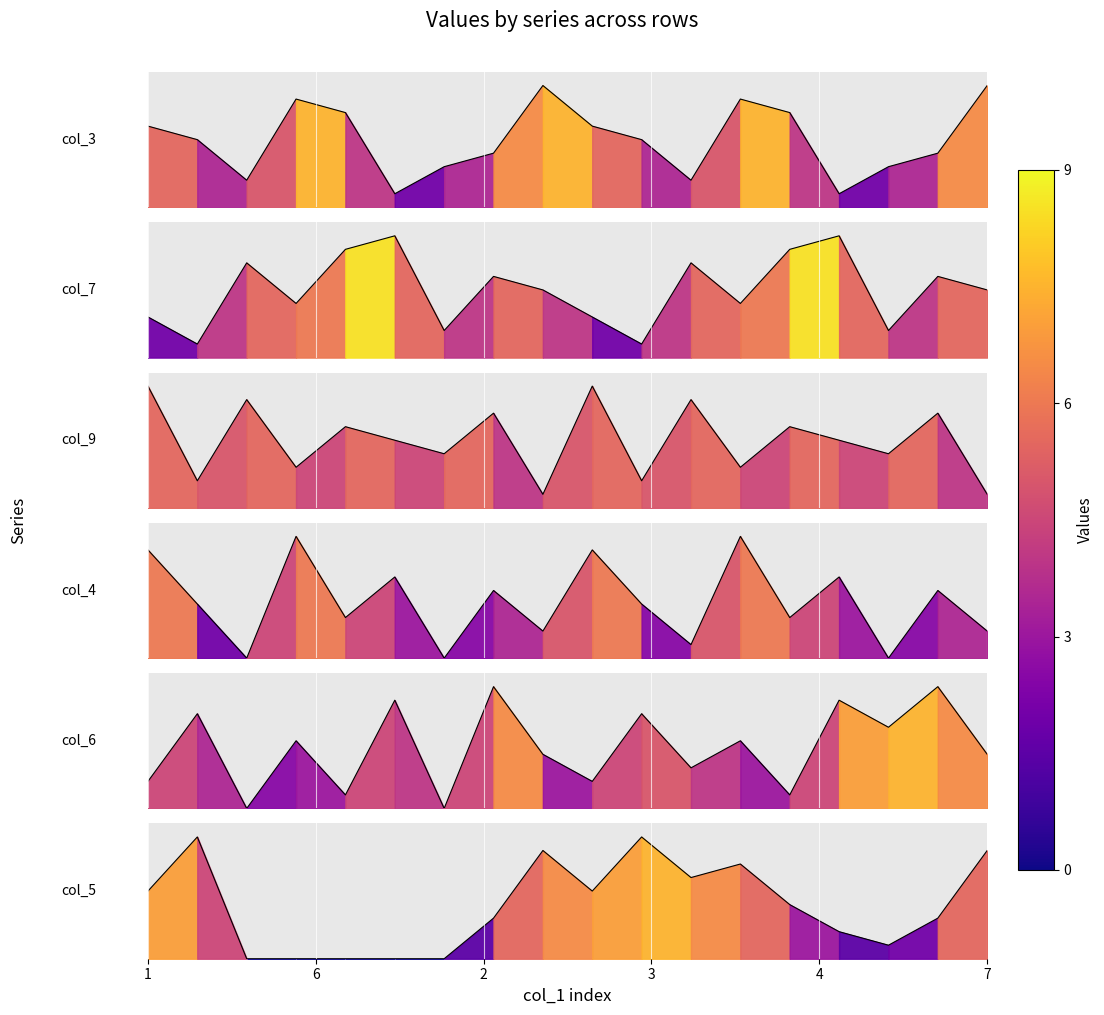

How many values in col_5 are above zero?

13